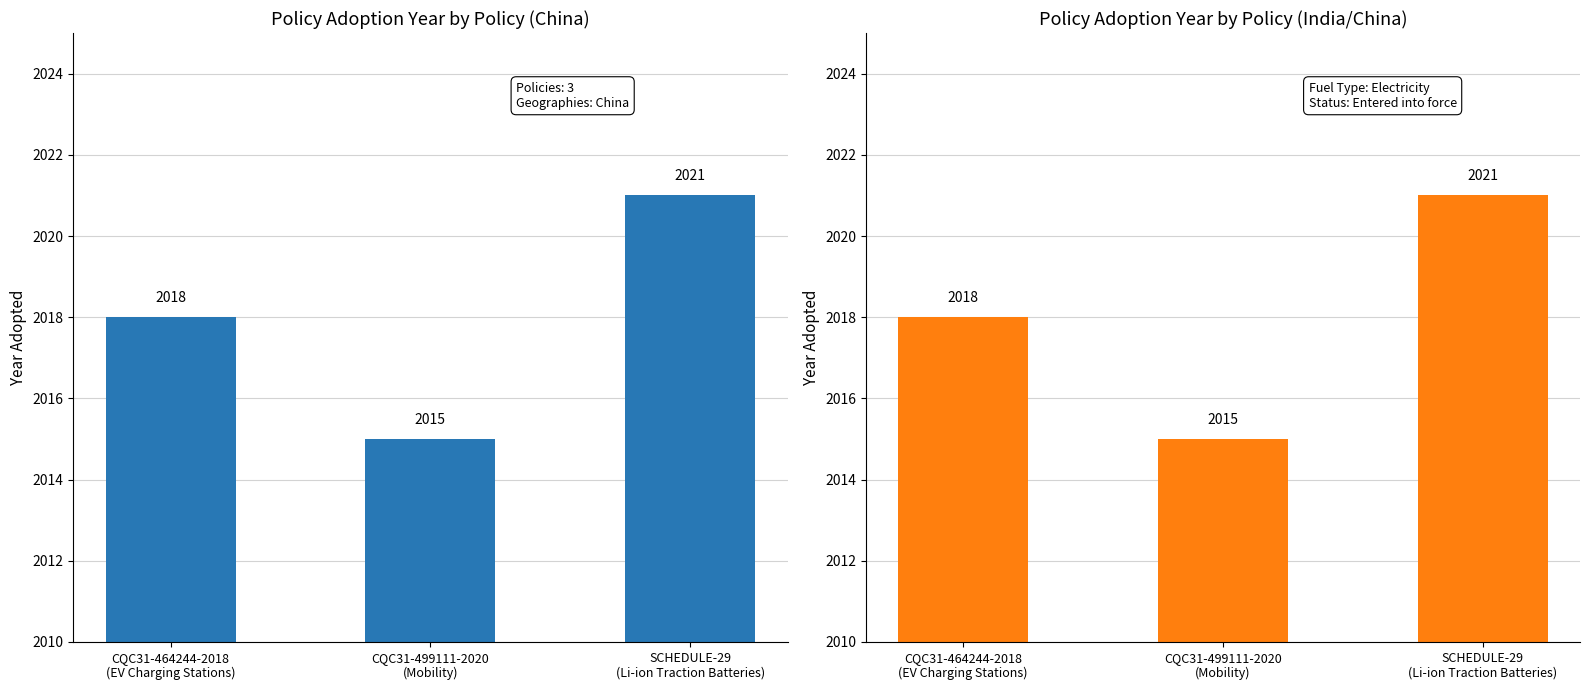

What is the ratio of the value at CQC31-499111-2020
(Mobility) to the value at SCHEDULE-29
(Li-ion Traction Batteries)?

1.0